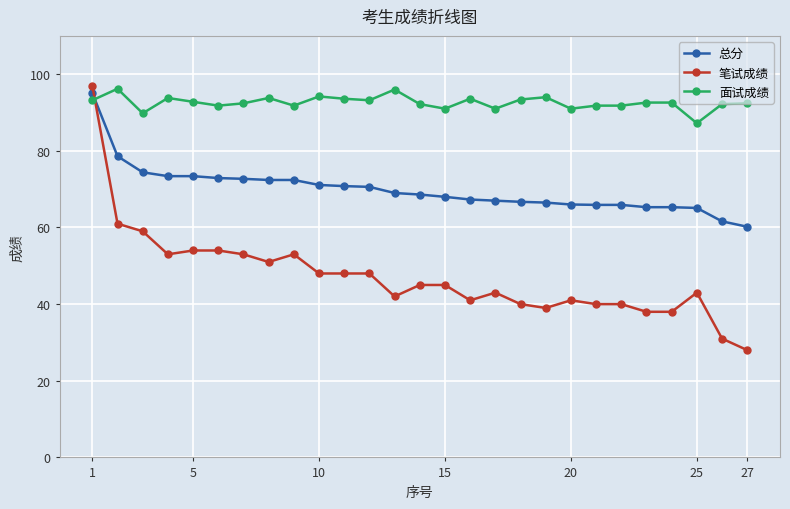

How many intersections are there between 面试成绩 and 总分?

1